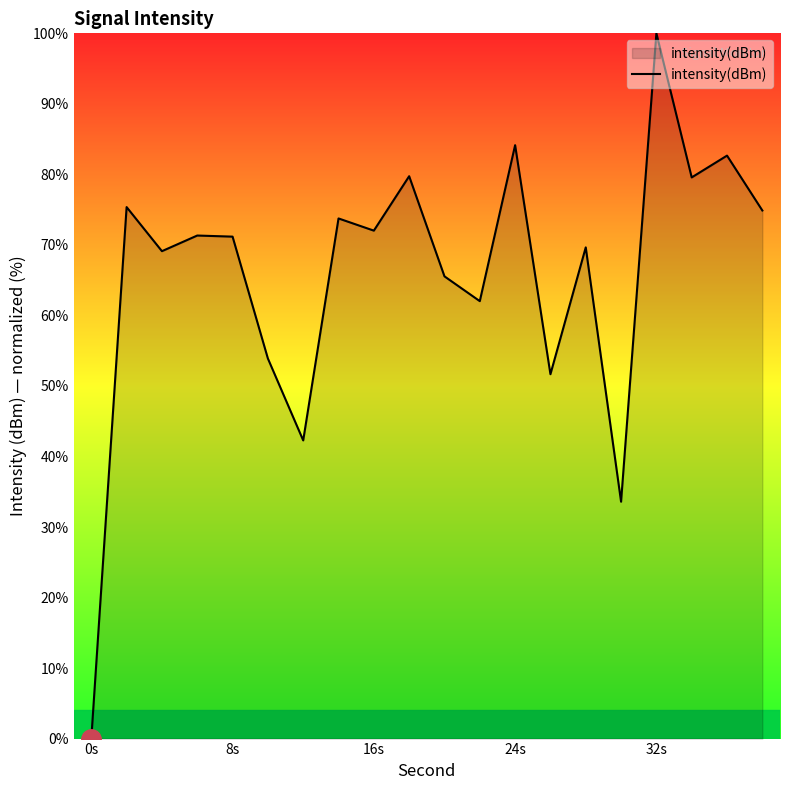

What is the maximum value shown in the chart?

100.0